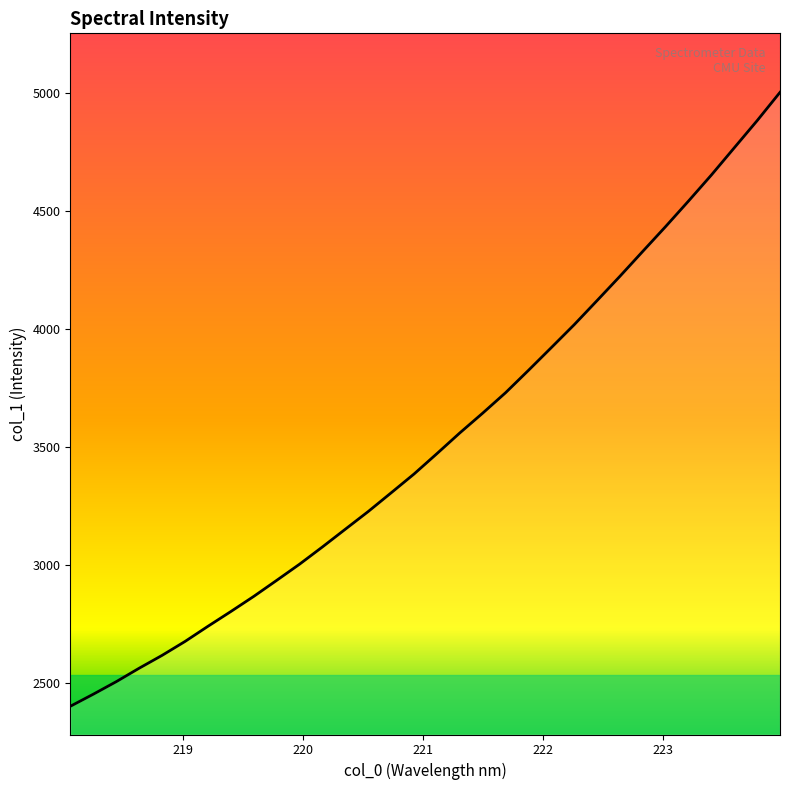

What is the greatest value displayed?

5000.7